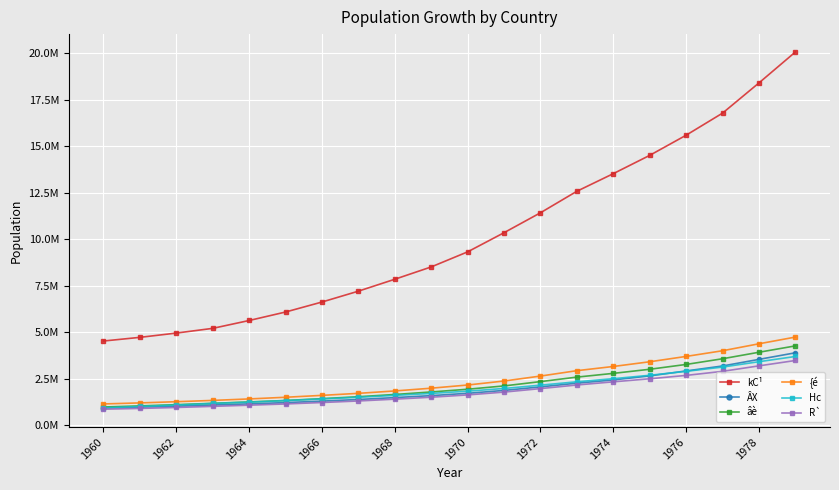

Which category has the highest value across all series?

19